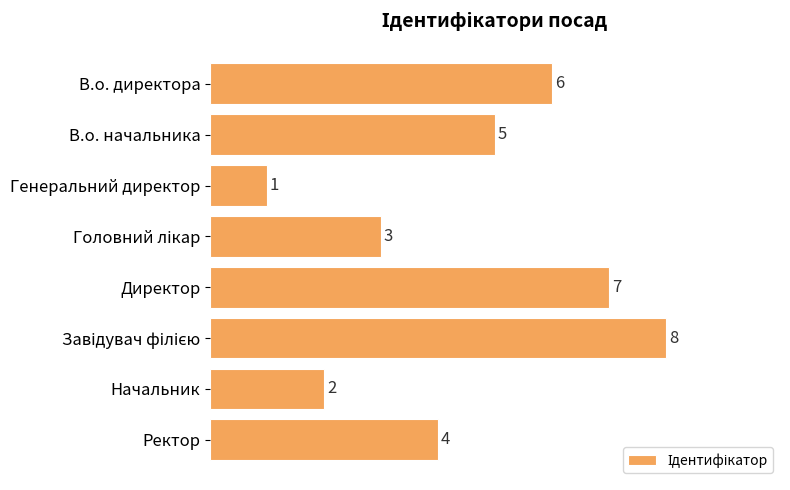

What is the difference between the maximum and second lowest values?

6